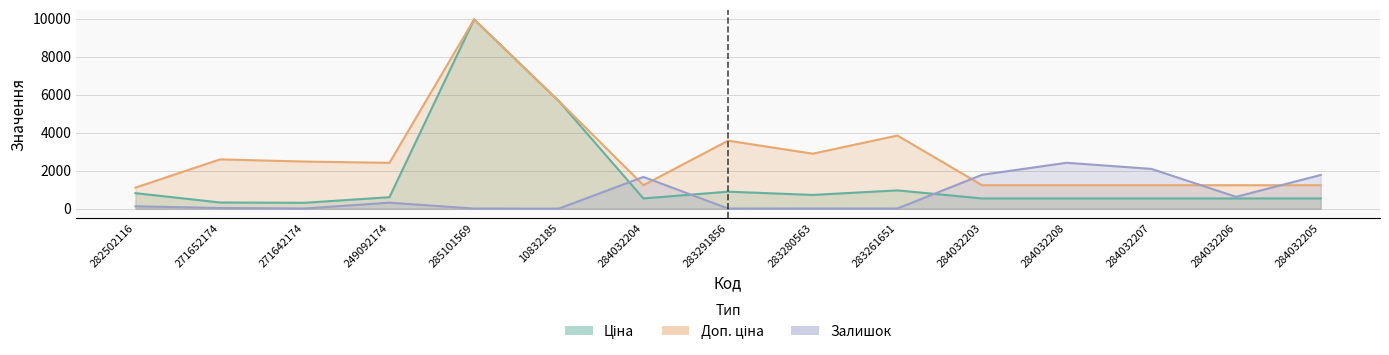

At which label does Доп. ціна first exceed 2414?

271652174